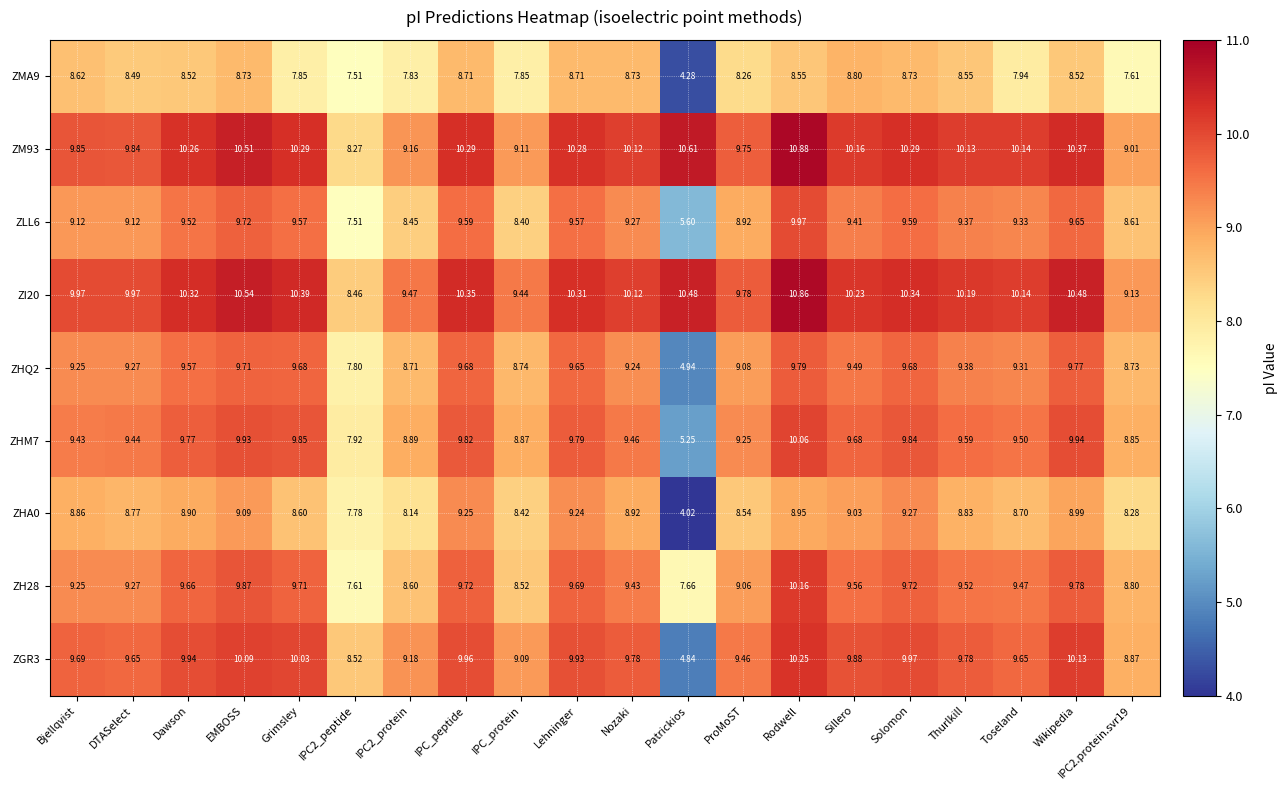

What is the total value across all series at IPC2_peptide?

71.4